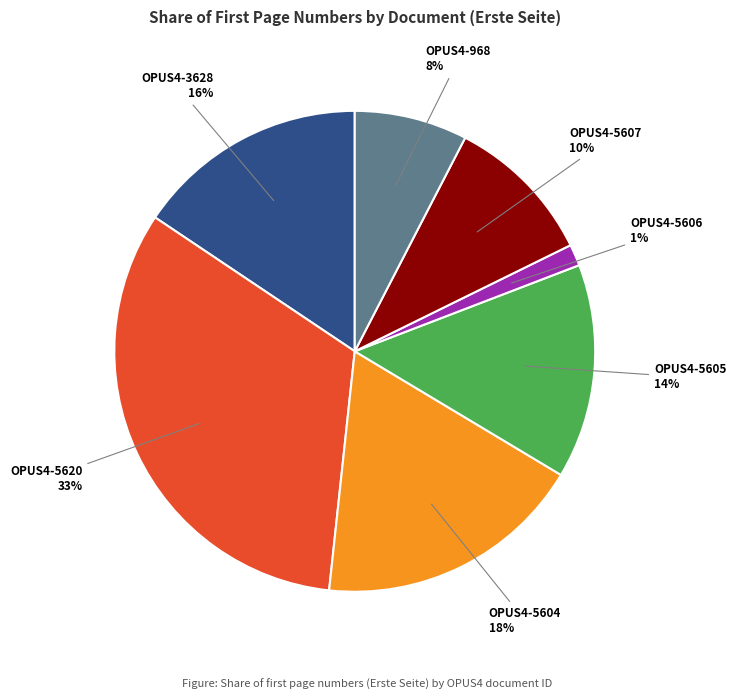

To the nearest percent, what portion does OPUS4-968 represent?

8%